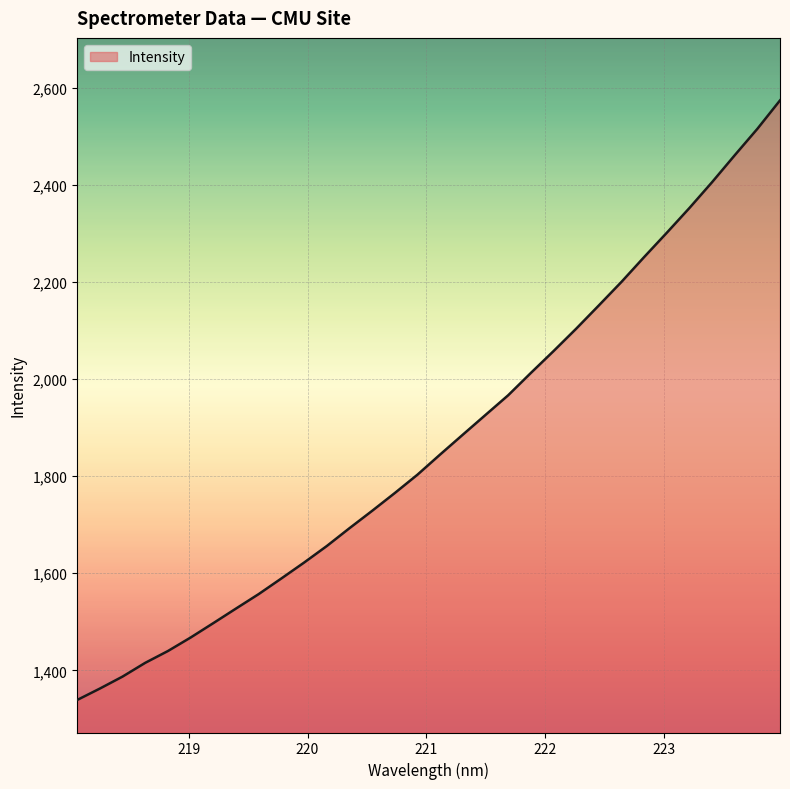

What is the difference between the maximum and minimum values?

1234.6